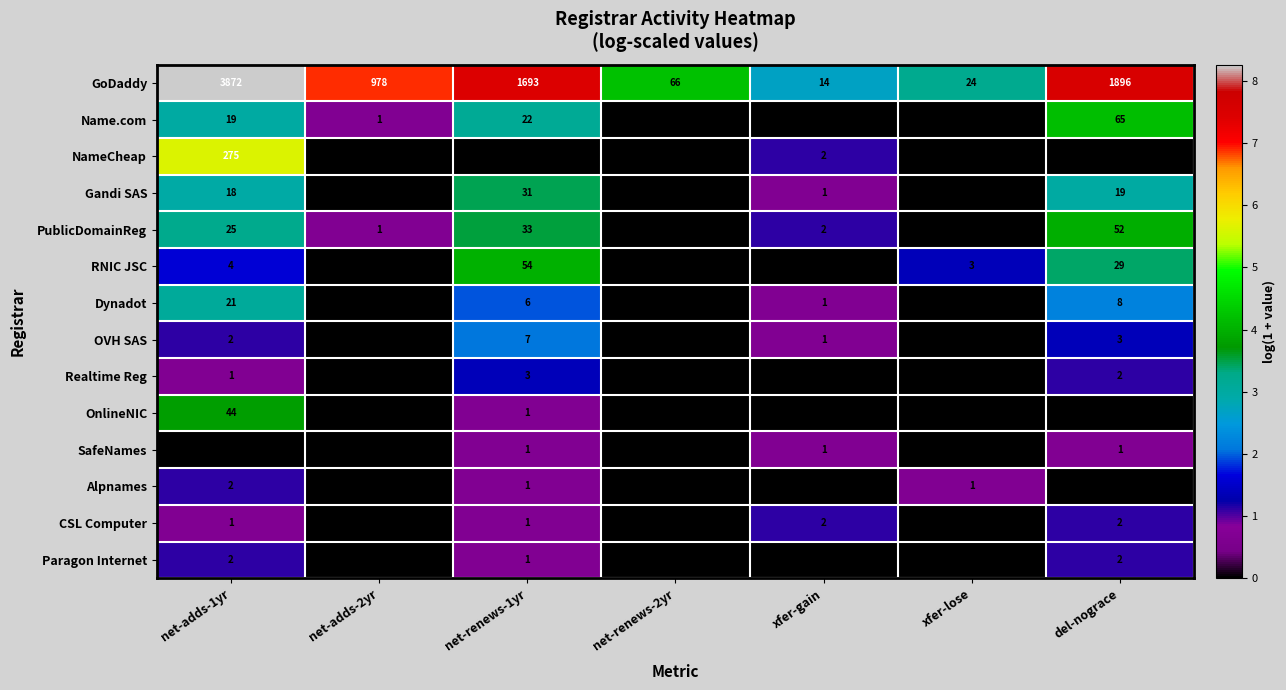

What is the sum of the GoDaddy values at net-adds-2yr and net-renews-2yr?

1044